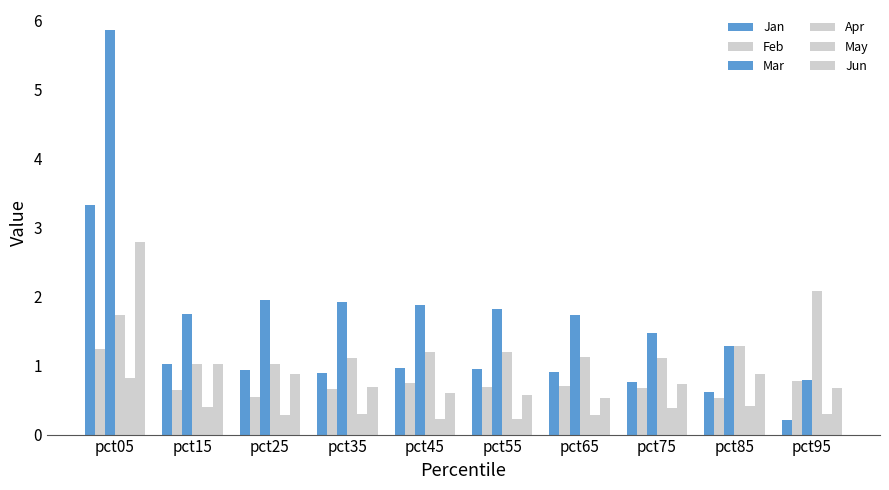

How many groups of bars are there?

10